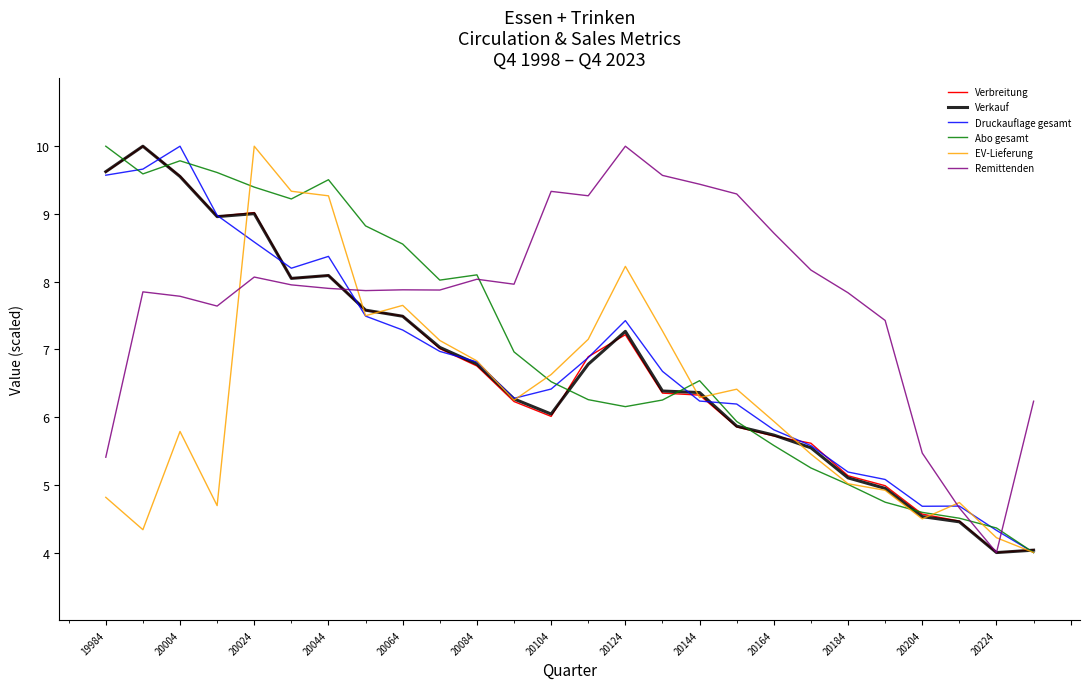

What is the sum of all EV-Lieferung values?

164.4